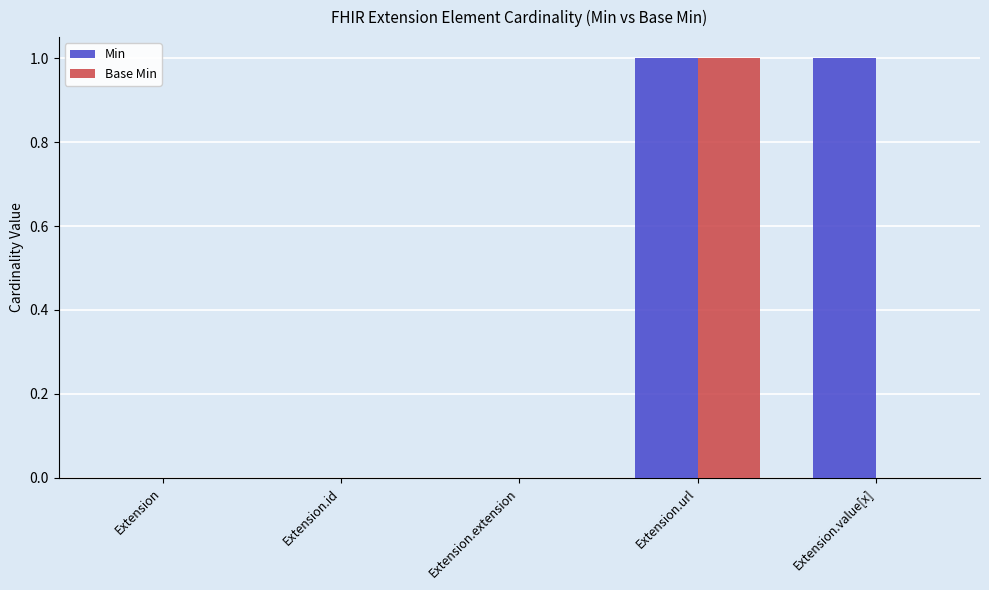

At which label does Base Min reach its peak?

Extension.url